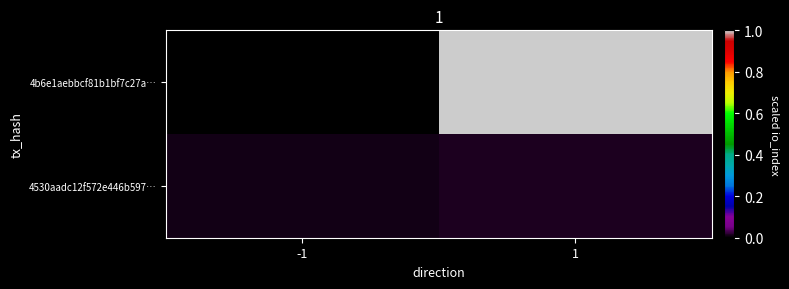

Which series has the largest range (max minus min)?

4b6e1aebbcf81b1bf7c27a…